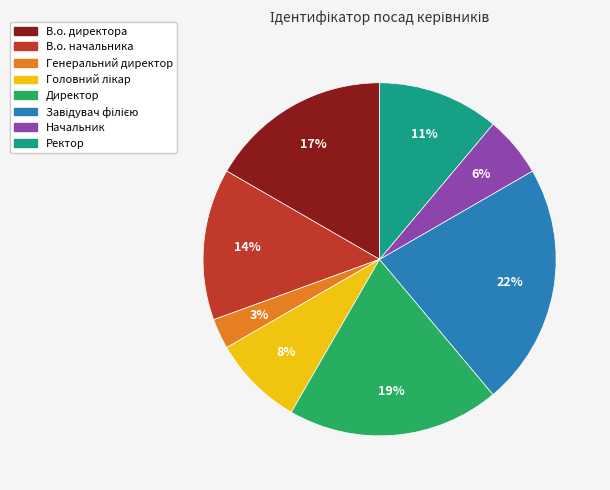

Is there a majority slice in this chart?

No